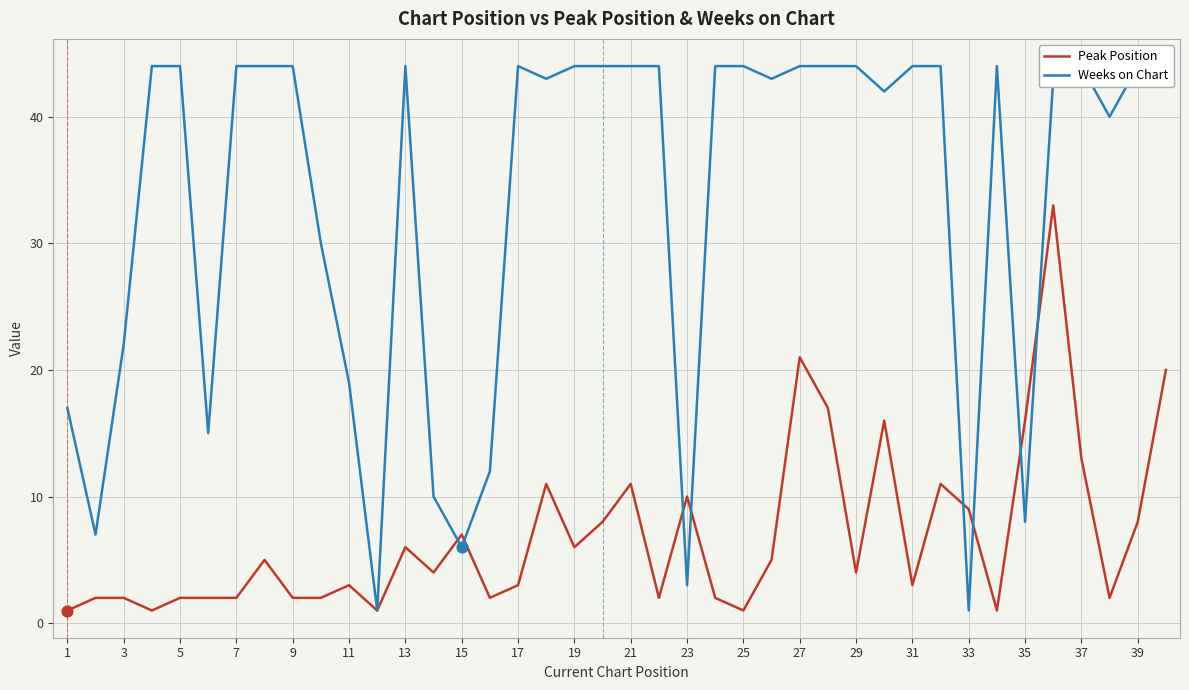

What are all the series names shown in the legend?

Peak Position, Weeks on Chart